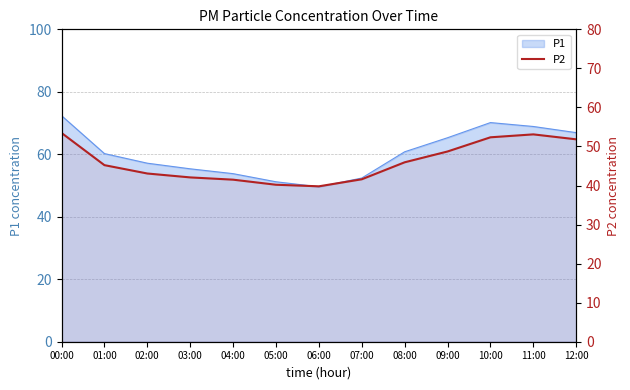

Where does the data first go above 45?

00:00